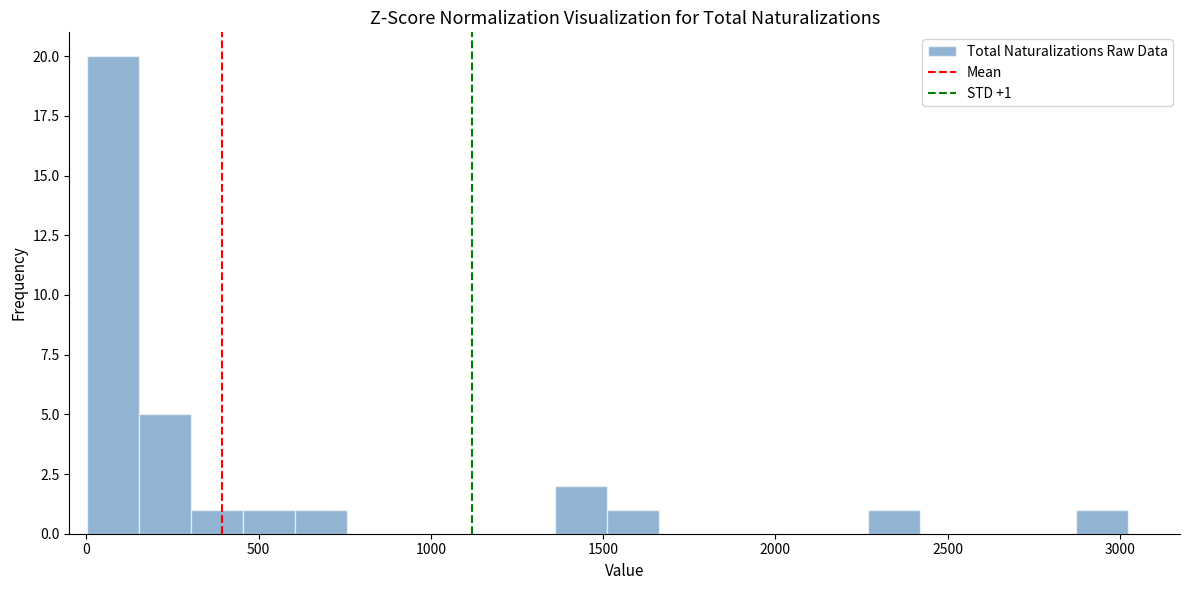

Around what value on the x-axis is the tallest bar? Give the approximate position of its centre, as read against the axis.

100